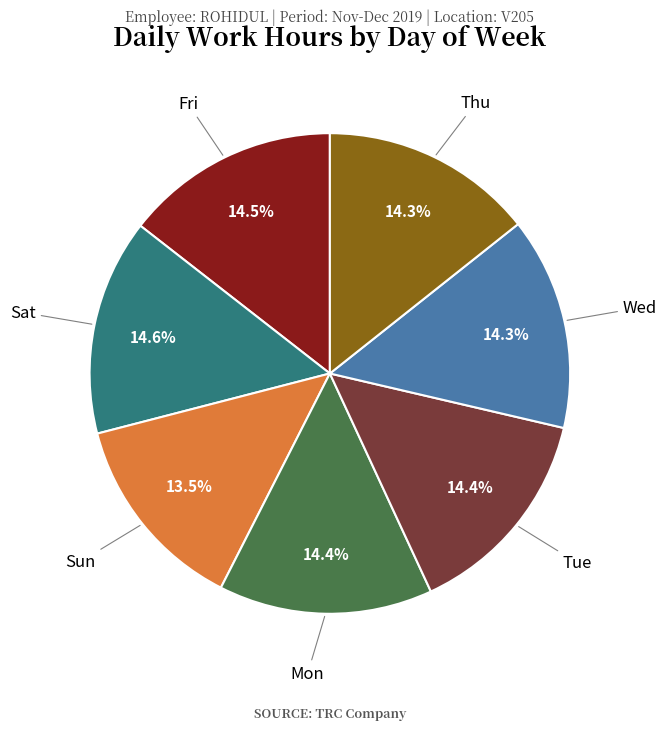

Approximately how many times larger is the value at Wed compared to Fri?

1.0